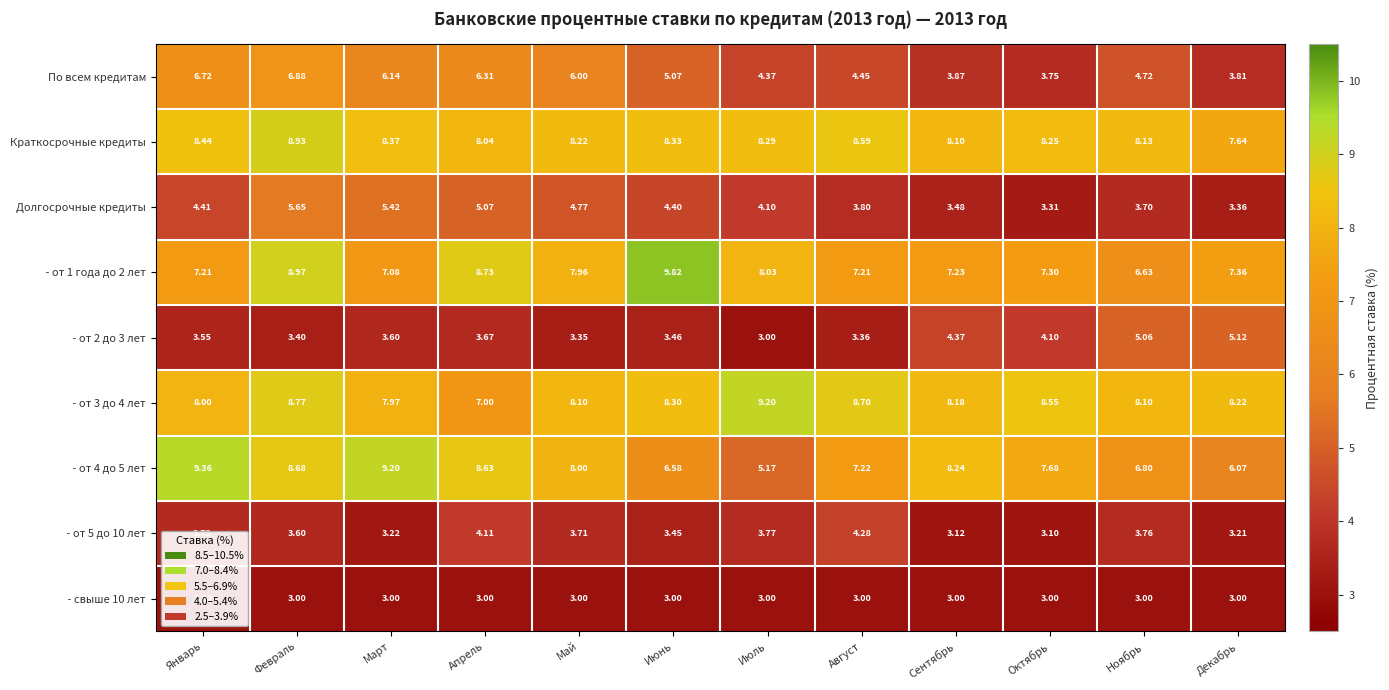

Rank the categories by Долгосрочные кредиты value from highest to lowest.

Февраль, Март, Апрель, Май, Январь, Июнь, Июль, Август, Ноябрь, Сентябрь, Декабрь, Октябрь